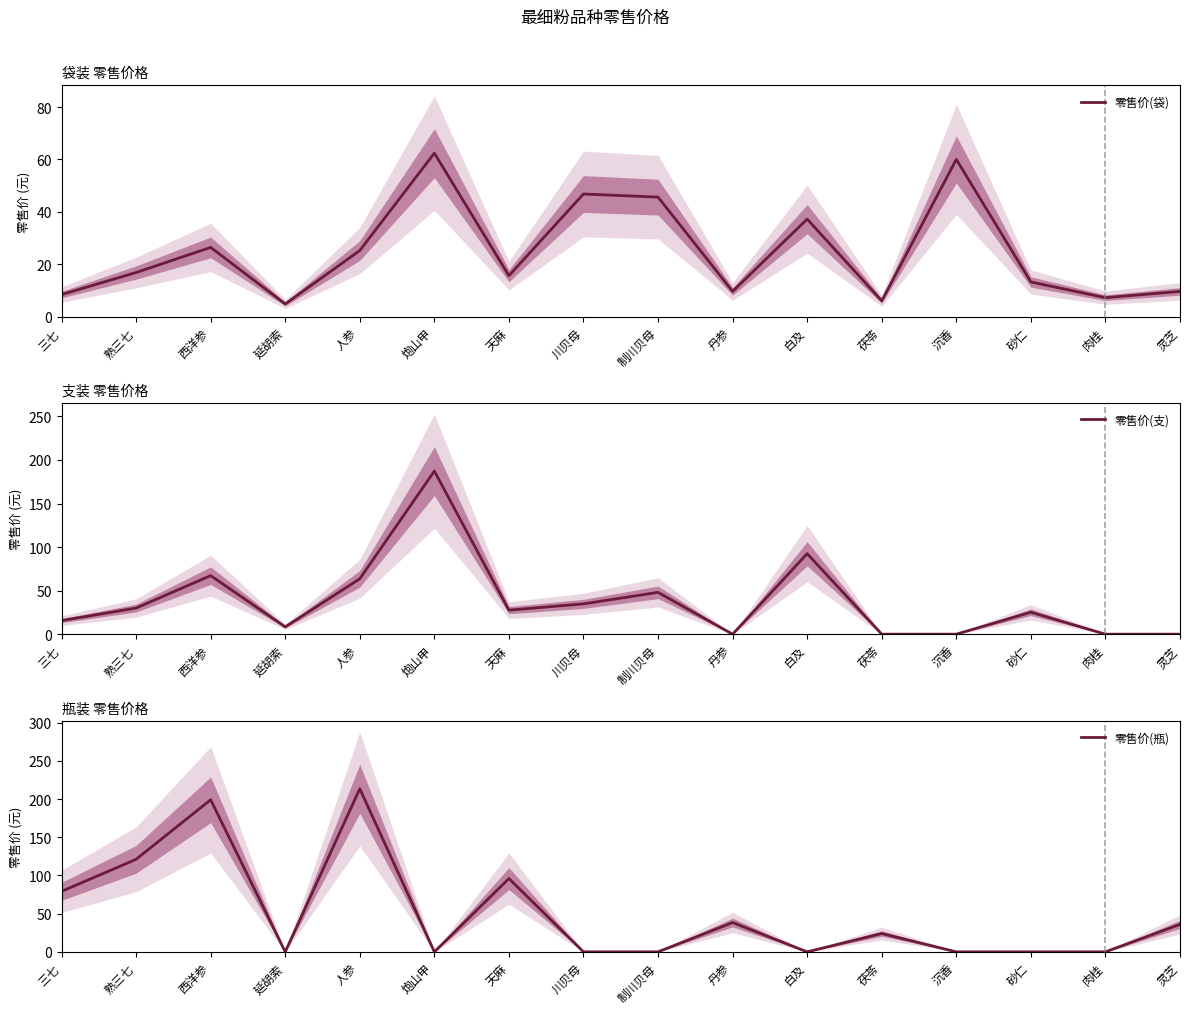

Is it true that 零售价(瓶) equals 52.1 at 天麻?

False